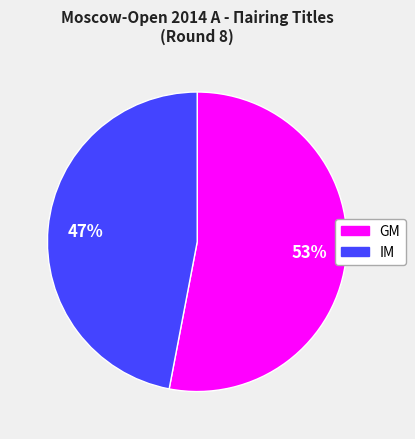

Approximately how many times larger is the value at IM compared to GM?

0.9